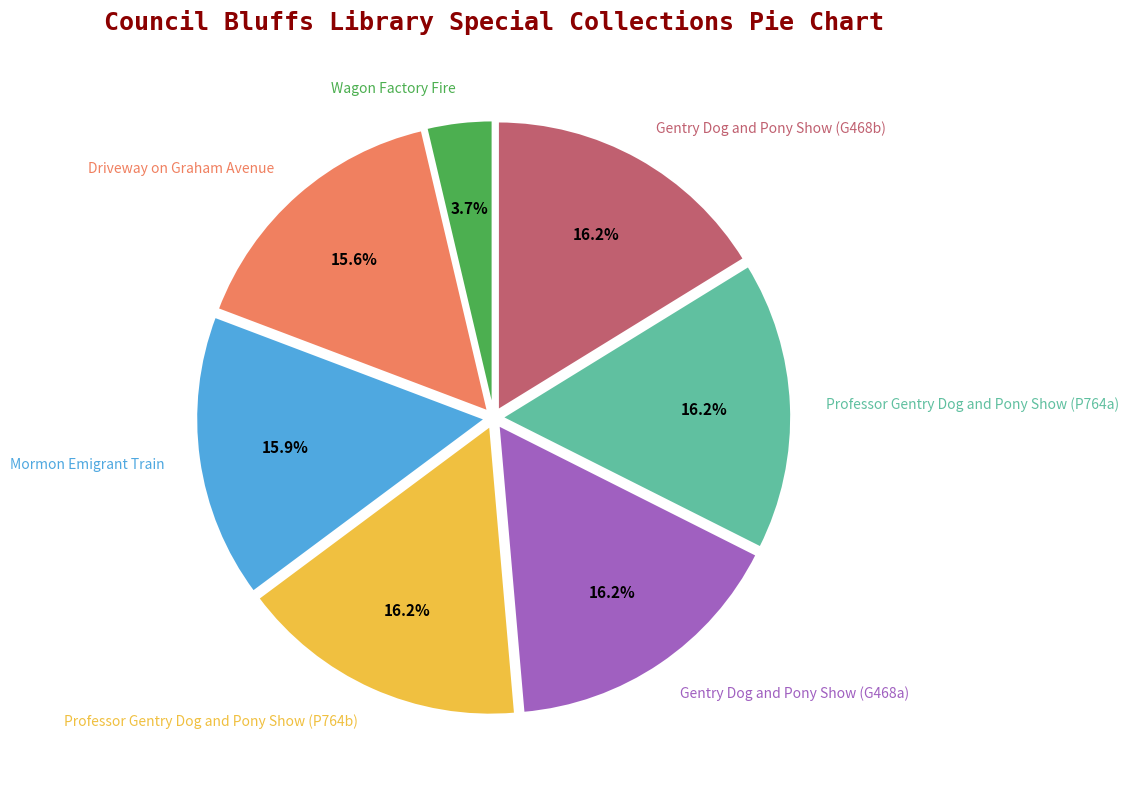

What percentage is the Driveway on Graham Avenue slice, to the nearest percent?

16%